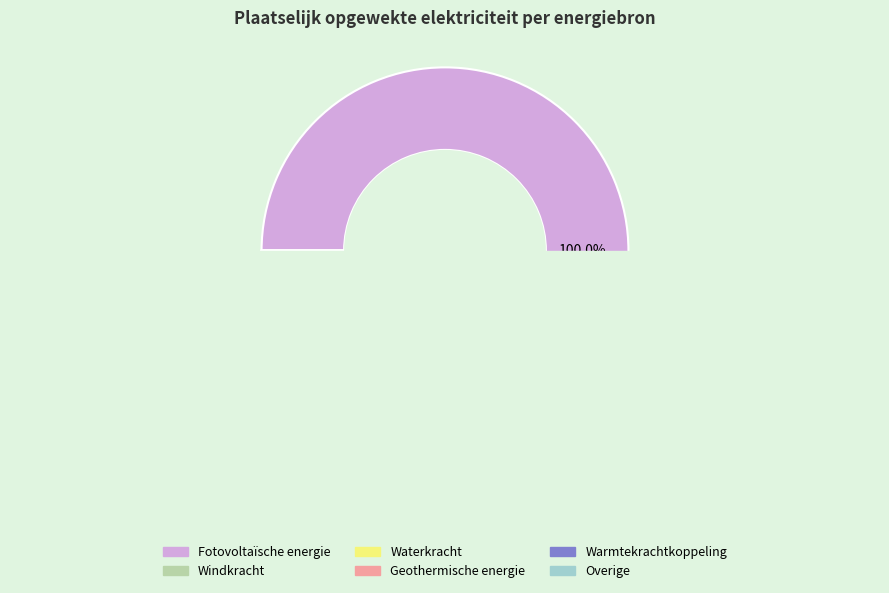

Count the number of slices in the pie.

6